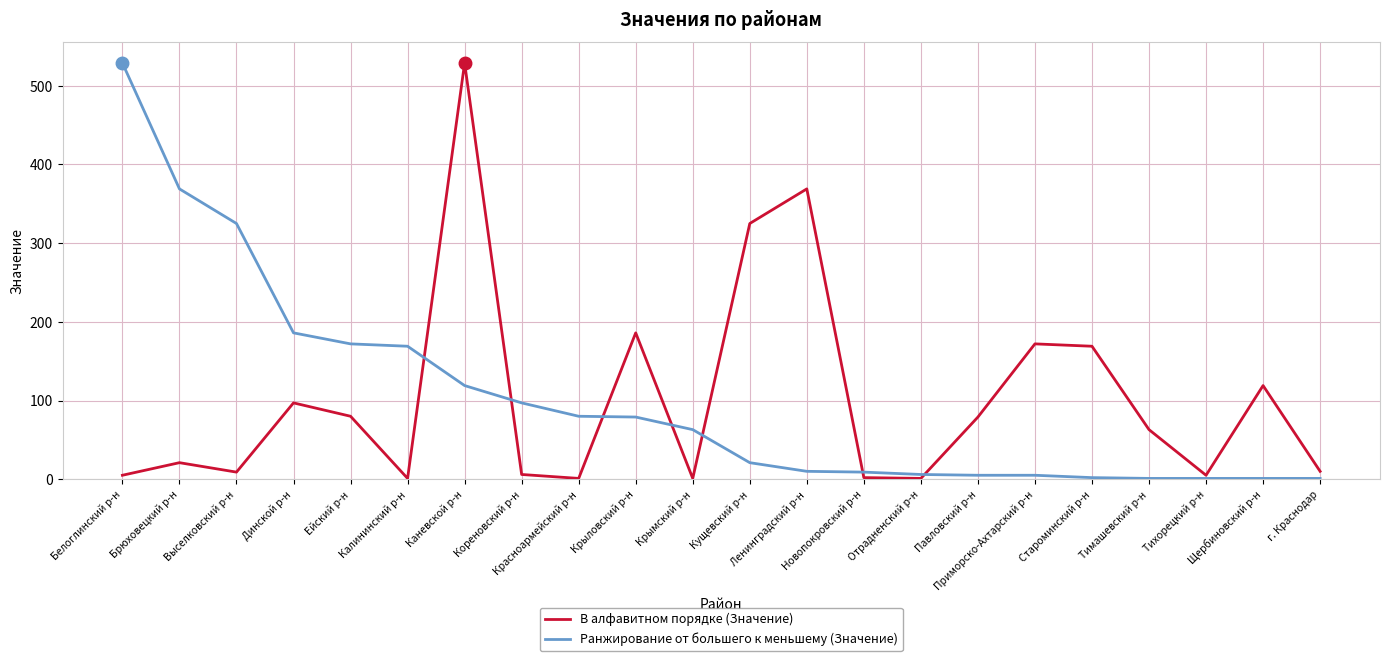

The value of В алфавитном порядке (Значение) at Красноармейский р-н is 1. True or false?

True